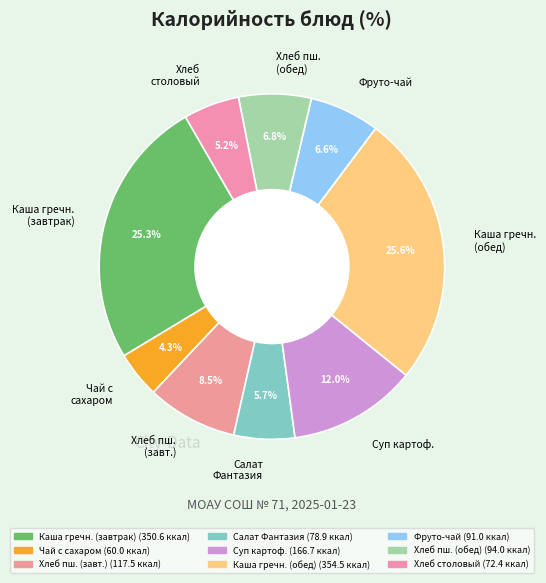

Is there any slice that represents more than half of the pie?

No